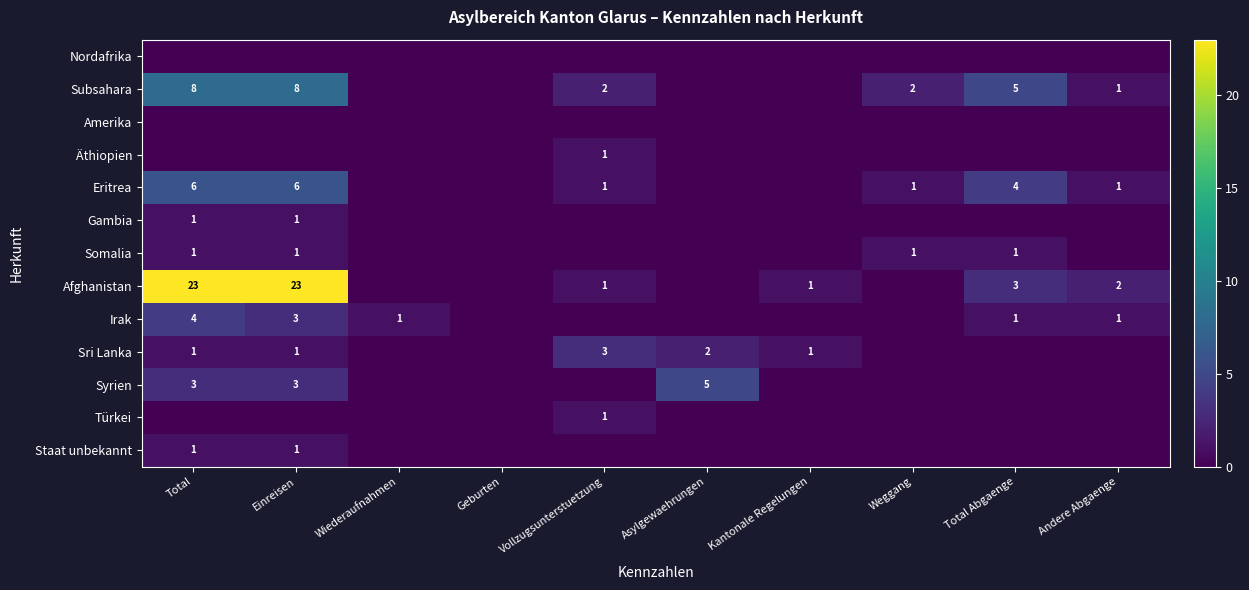

The Nordafrika series shows 0 at Kantonale Regelungen. True or false?

True